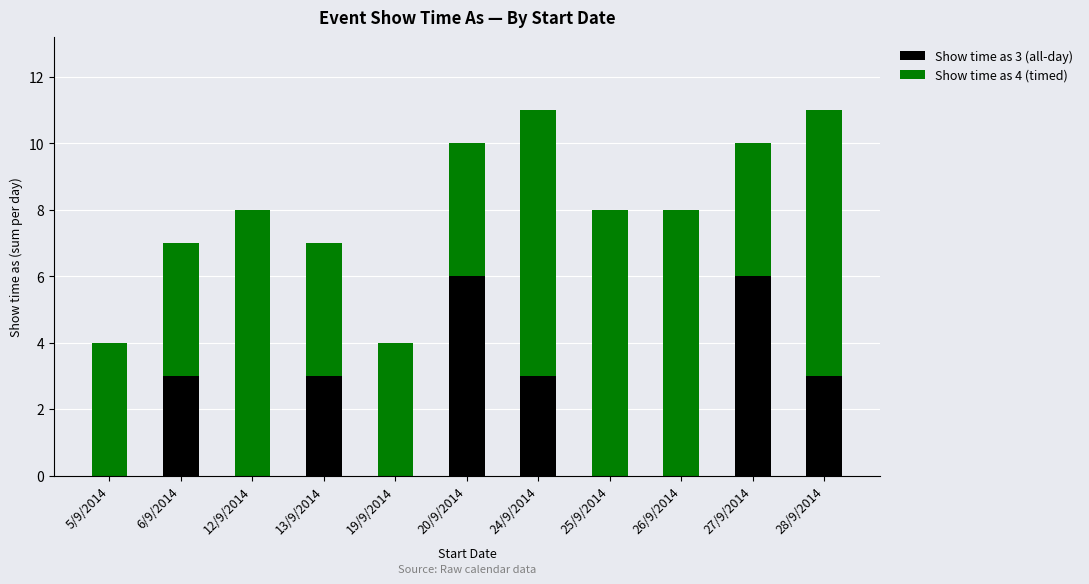

Does the chart contain stacked bars?

Yes